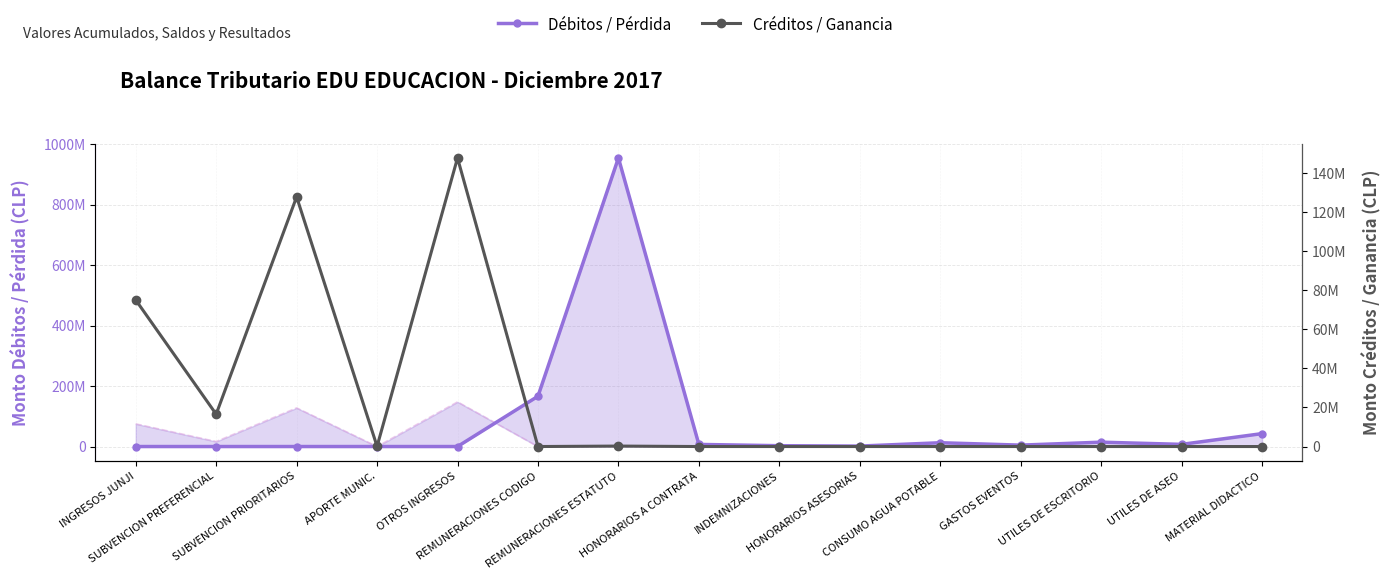

How many times do Débitos / Pérdida and Créditos / Ganancia cross each other?

1